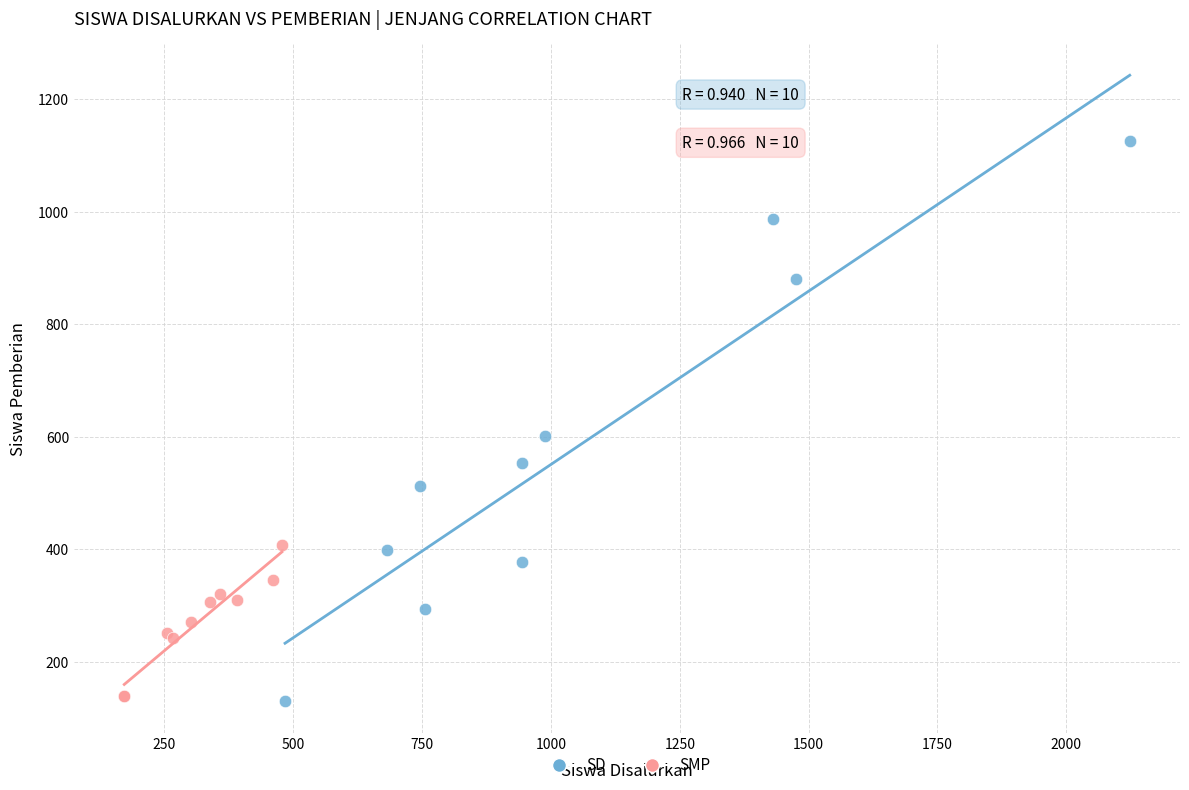

Which series has the widest spread of Y values?

SD